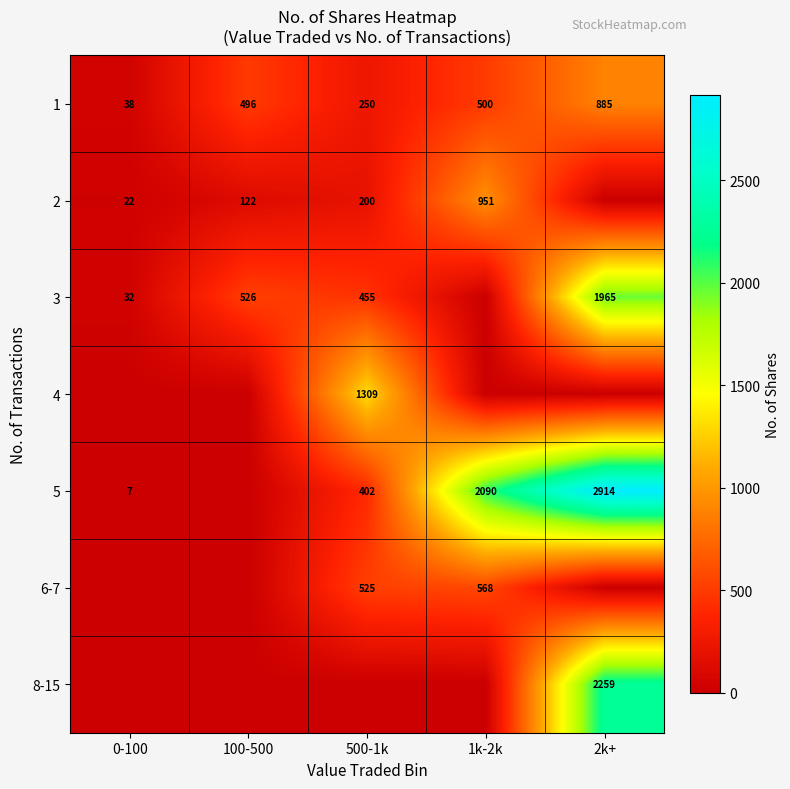

What is the difference between the 2 values at 500-1k and 100-500?

78